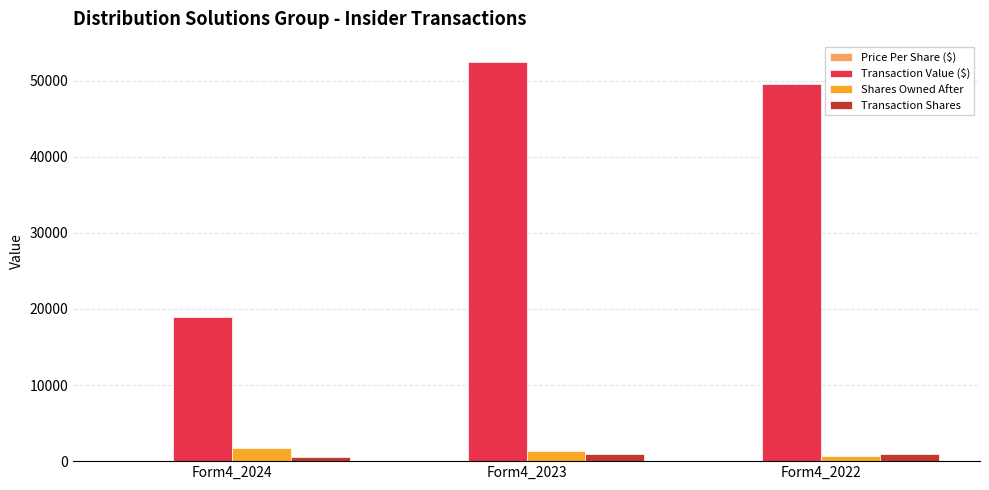

What is the highest value of the Shares Owned After series?

1689.0